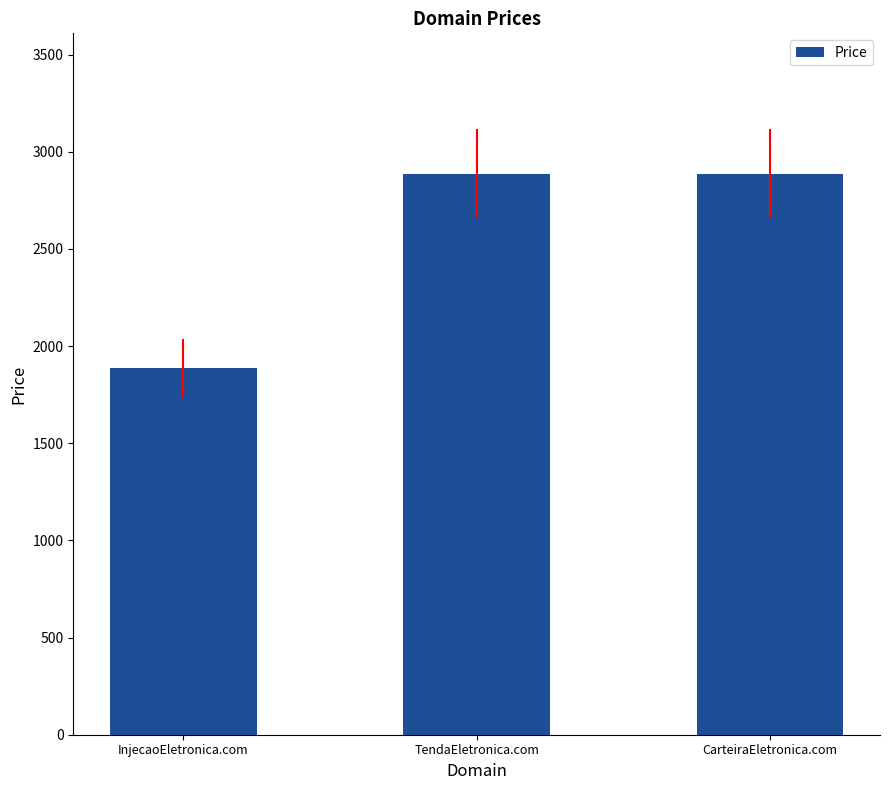

What is the difference between the second highest and minimum values?

1000